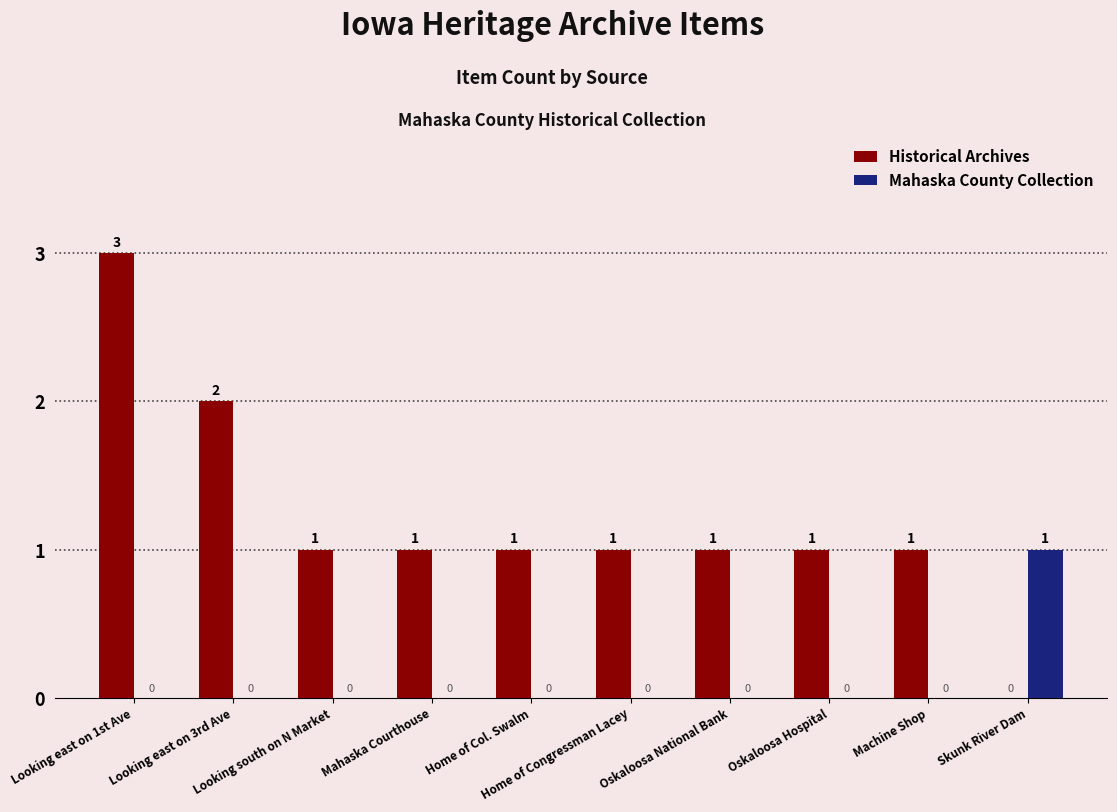

What is the greatest value displayed?

3